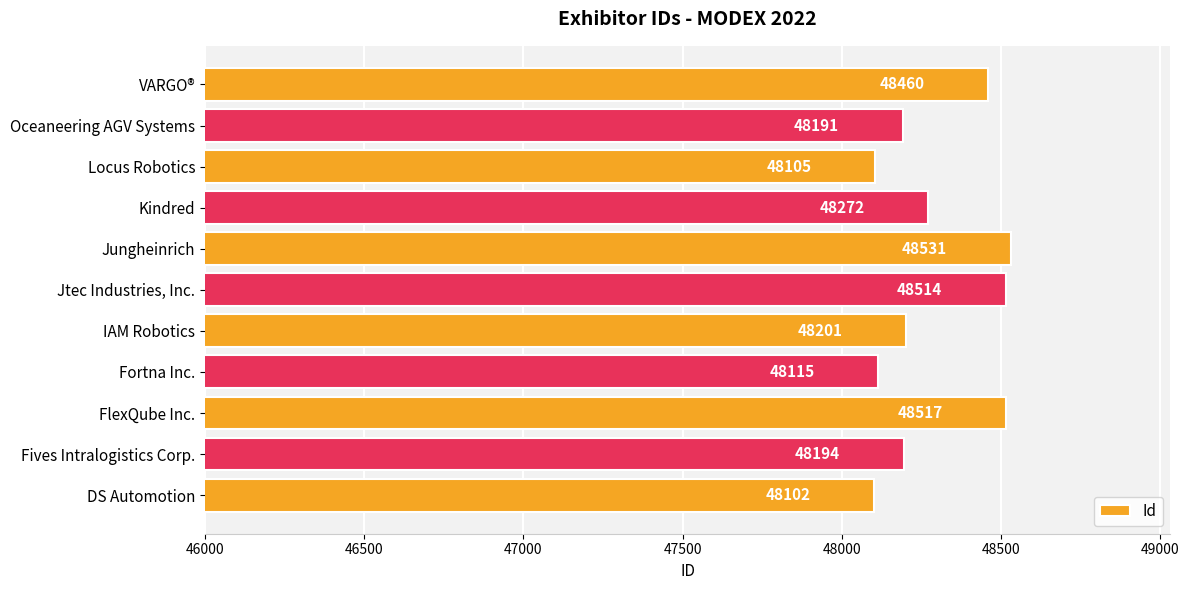

How many values are below 48201?

5